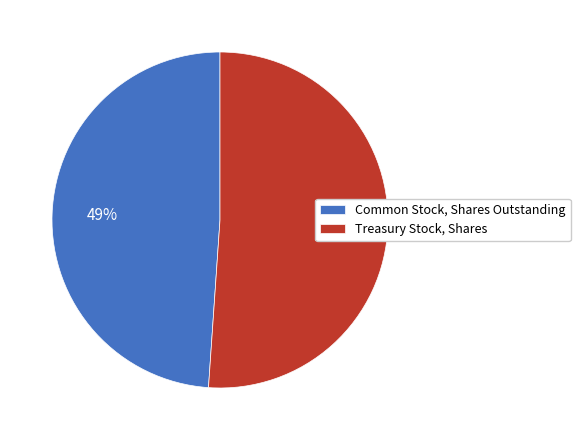

To the nearest percent, what portion does Treasury Stock, Shares represent?

51%